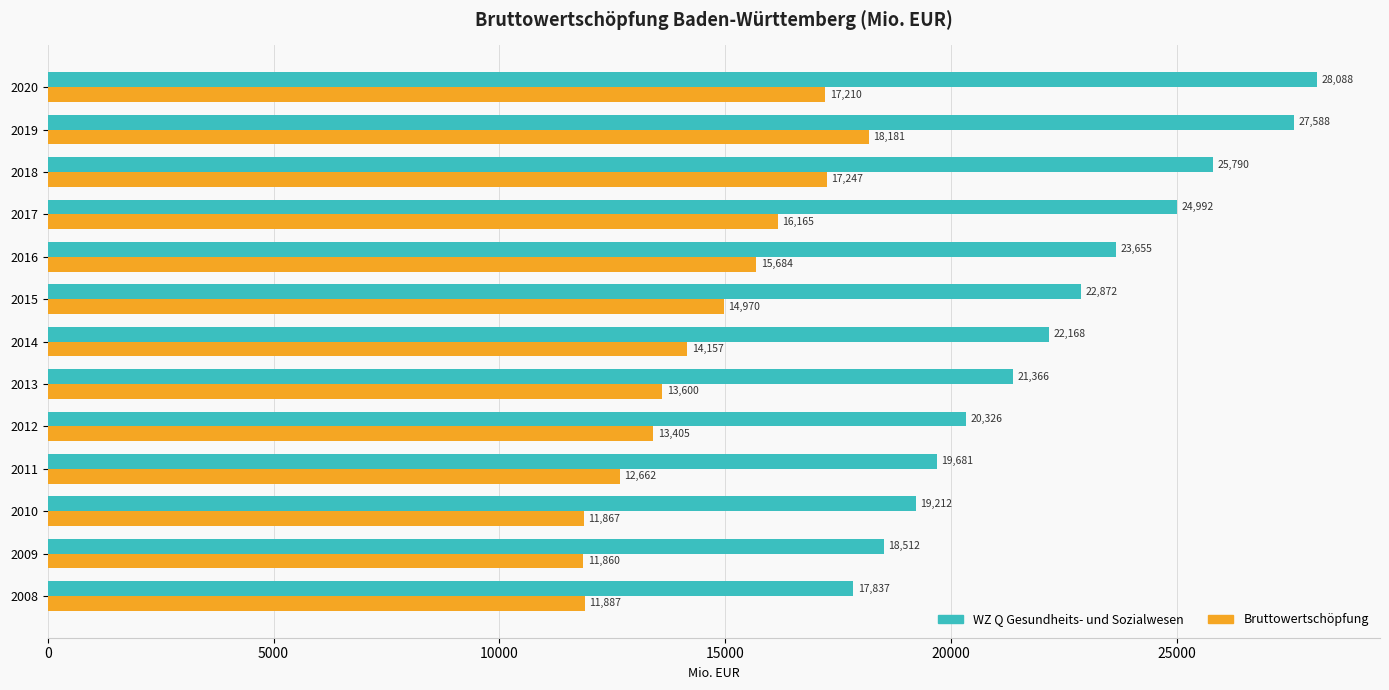

What is the average value of the WZ Q Gesundheits- und Sozialwesen series?

22468.2